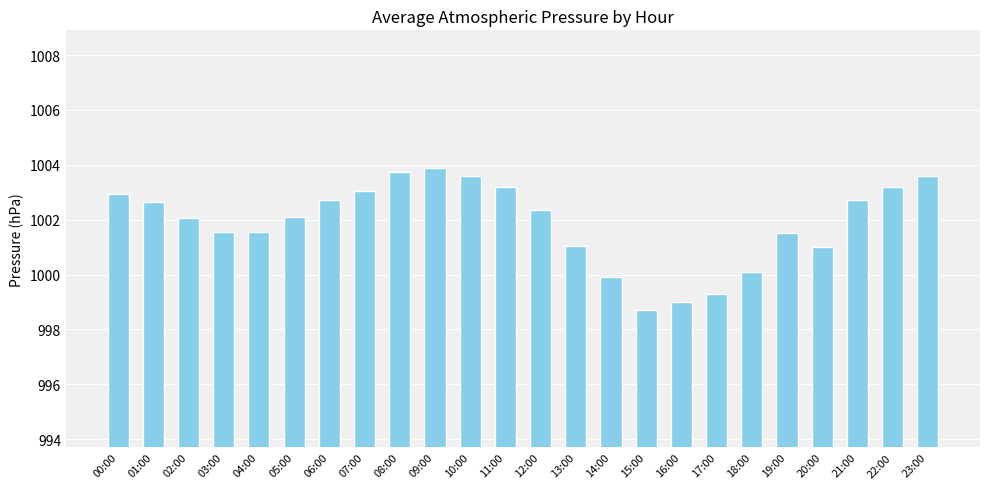

Between 22:00 and 21:00, which is larger?

22:00